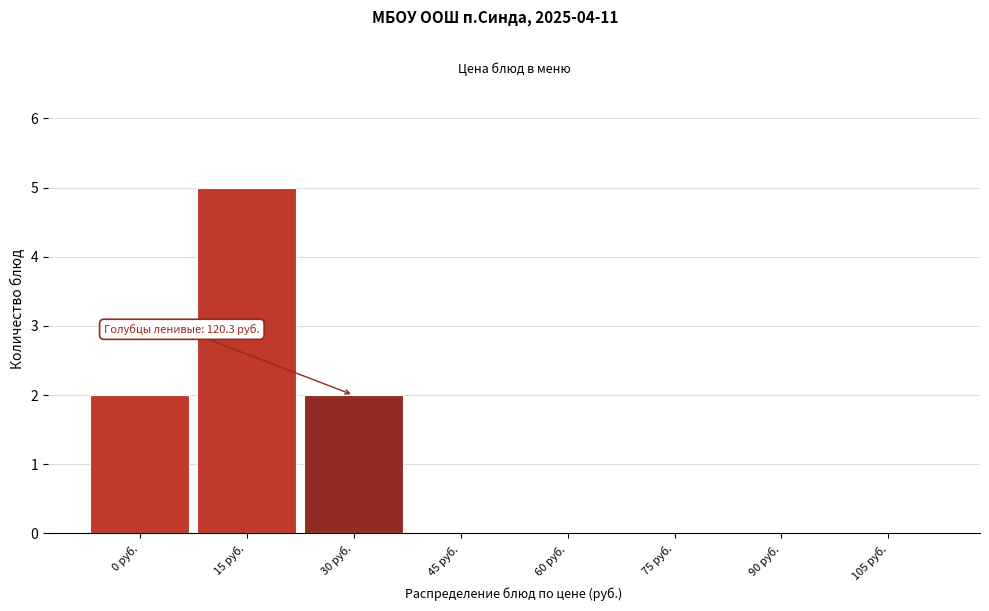

Reading left to right, list all the values displayed in this chart.

0 руб.=2	15 руб.=5	30 руб.=2	45 руб.=0	60 руб.=0	75 руб.=0	90 руб.=0	105 руб.=0